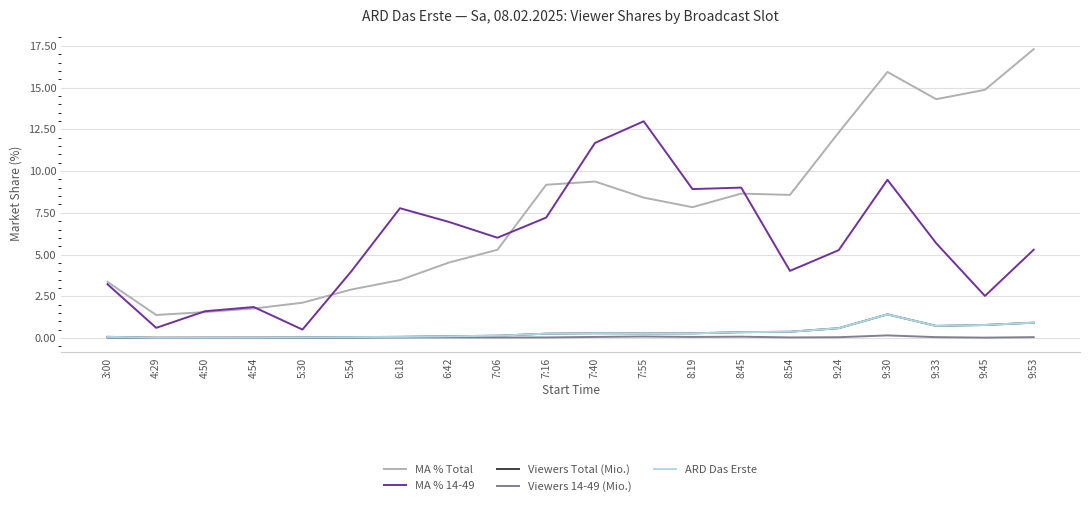

In Viewers 14-49 (Mio.), how many points are lower than both neighbors (excluding endpoints)?

6